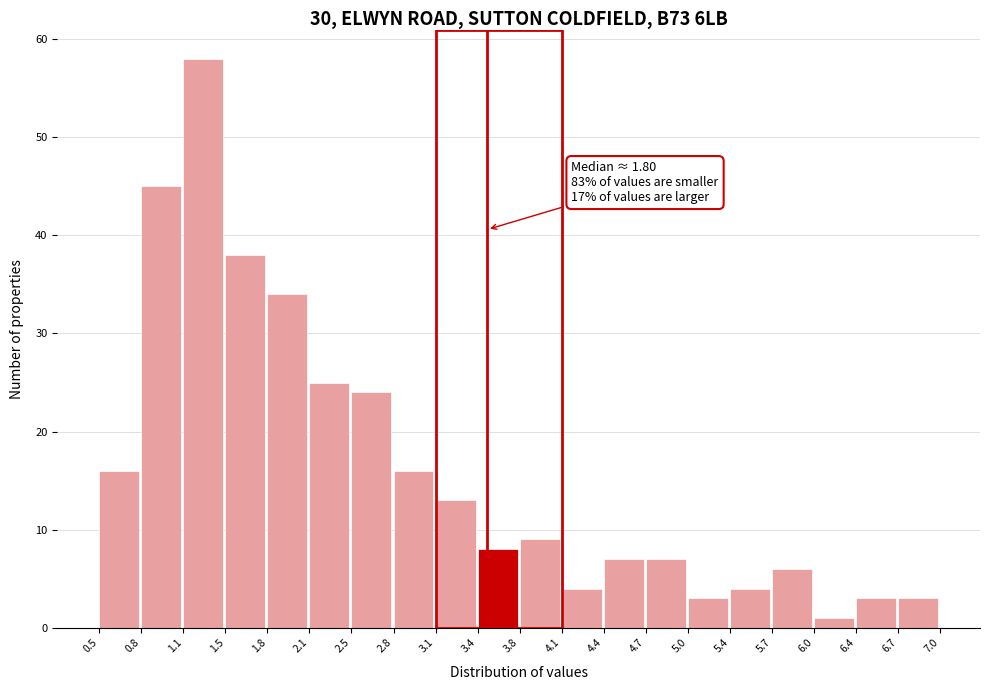

Over which range of the x-axis is the bar tallest?

1.1 to 1.5